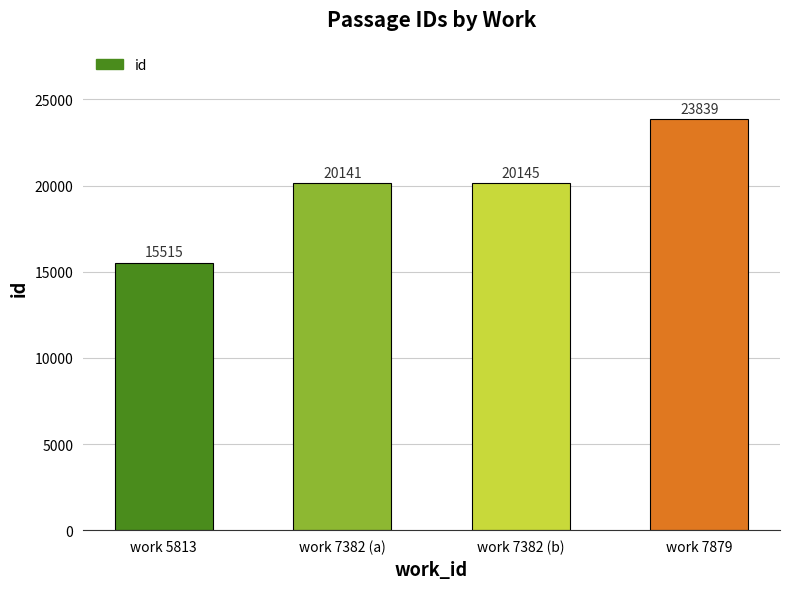

How many data points are less than 20145?

2